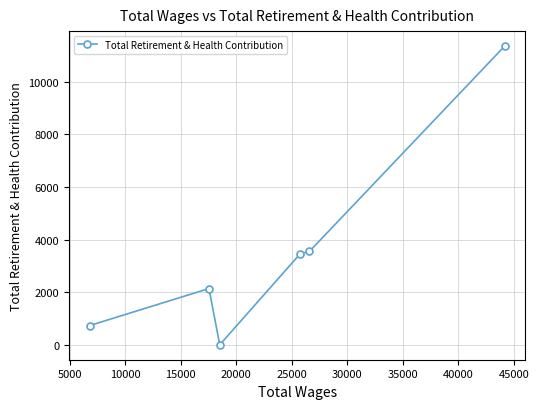

What is the sum of all values?

21225